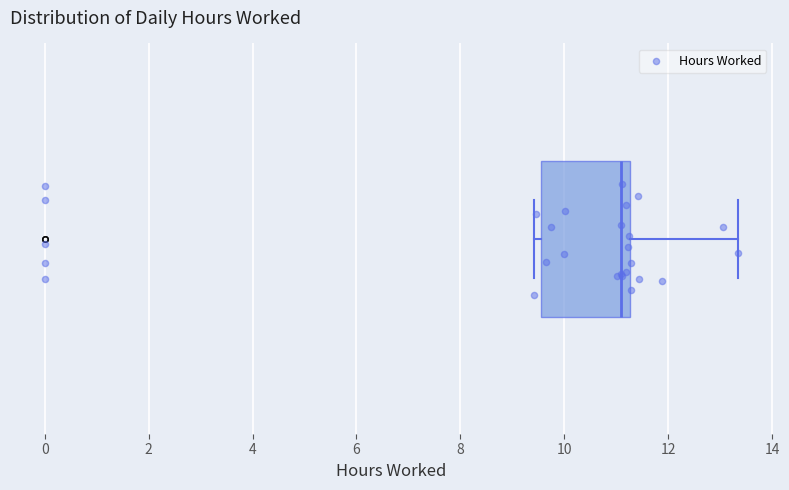

Read this box plot against the x-axis: the position of the median line, the range covered by the box, and the ends of both whiskers. The values are not printed on the chart, so give them approximately, as read against the axis.

median 11.0, box 9.6 to 11.2, whiskers 9.4 to 13.4